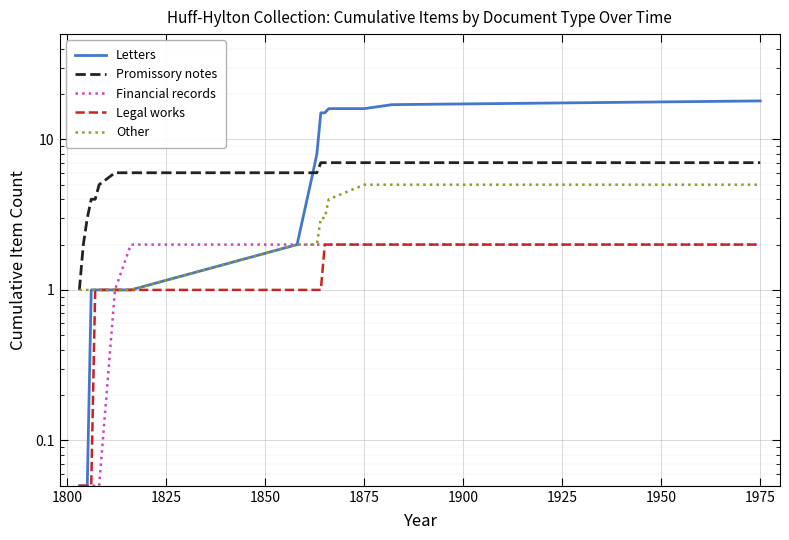

Between 1900 and 1800, which is larger?

1900